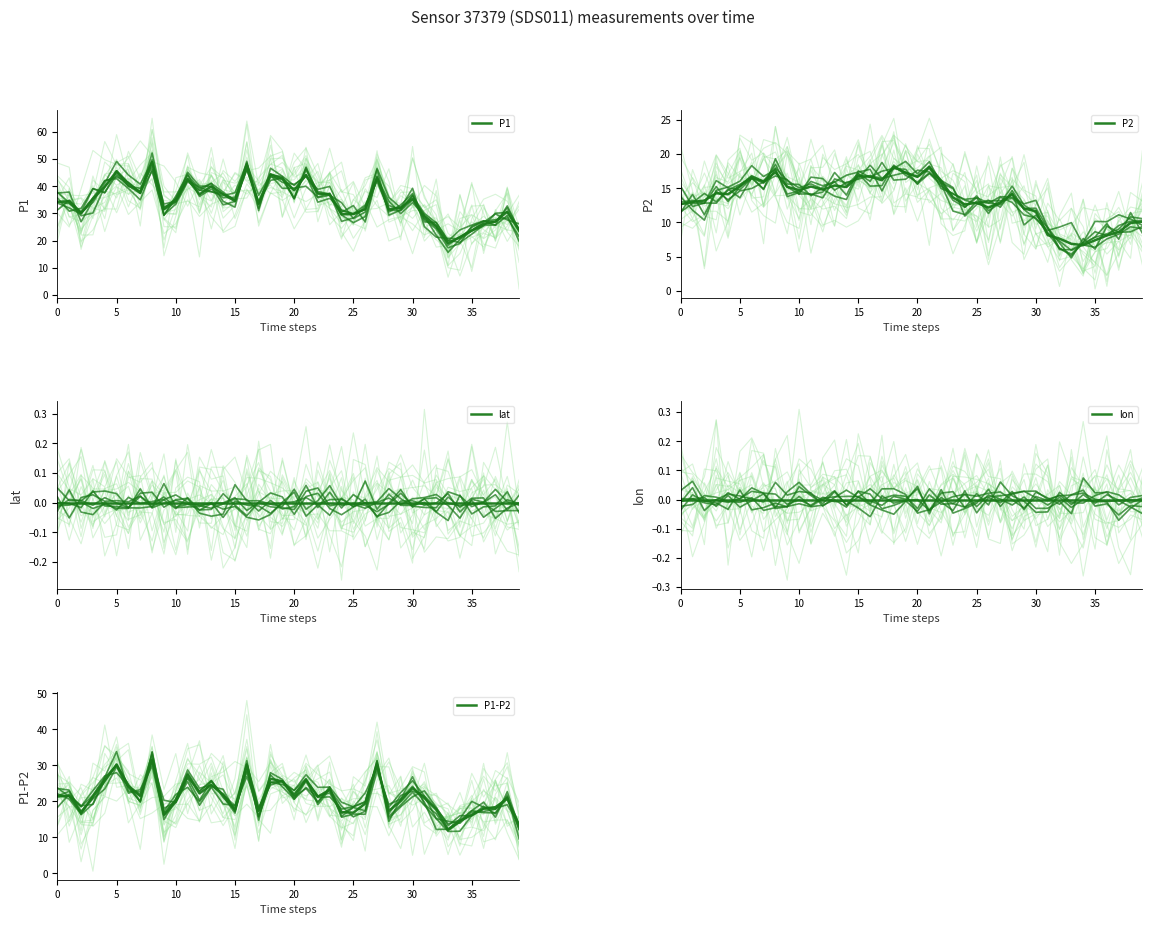

Reading left to right, extract all data points from this chart.

P1: 34.3	34.5	30.1	35.5	39.8	45.6	41.0	37.6	49.0	31.6	35.2	42.6	37.0	40.0	37.1	34.5	46.8	33.5	44.5	42.8	38.5	44.1	37.4	36.9	29.7	29.8	31.6	43.0	31.5	32.1	35.4	29.1	25.4	19.1	21.2	23.7	26.1	27.0	30.7	23.6
P2: 12.7	13.0	13.2	14.3	14.1	15.3	16.8	15.9	17.4	15.2	14.7	15.2	14.8	15.4	15.2	16.8	16.7	16.2	18.2	17.2	16.7	18.1	16.1	13.7	12.6	12.9	12.2	12.9	14.1	12.0	11.7	8.2	7.6	6.9	6.7	7.4	8.1	8.6	9.9	10.1
lat: 0.0	0.0	0.0	0.0	0.0	0.0	0.0	0.0	0.0	0.0	0.0	0.0	0.0	0.0	0.0	0.0	0.0	0.0	0.0	0.0	0.0	0.0	0.0	0.0	0.0	0.0	0.0	0.0	0.0	0.0	0.0	0.0	0.0	0.0	0.0	0.0	0.0	0.0	0.0	0.0
lon: 0.0	0.0	0.0	0.0	0.0	0.0	0.0	0.0	0.0	0.0	0.0	0.0	0.0	0.0	0.0	0.0	0.0	0.0	0.0	0.0	0.0	0.0	0.0	0.0	0.0	0.0	0.0	0.0	0.0	0.0	0.0	0.0	0.0	0.0	0.0	0.0	0.0	0.0	0.0	0.0
P1-P2: 21.6	21.5	16.9	21.2	25.7	30.3	24.3	21.6	31.6	16.4	20.5	27.4	22.2	24.6	21.9	17.8	30.1	17.4	26.3	25.6	21.8	26.0	21.3	23.2	17.0	16.9	19.4	30.1	17.4	20.1	23.7	20.9	17.7	12.2	14.6	16.3	18.0	18.4	20.7	13.5